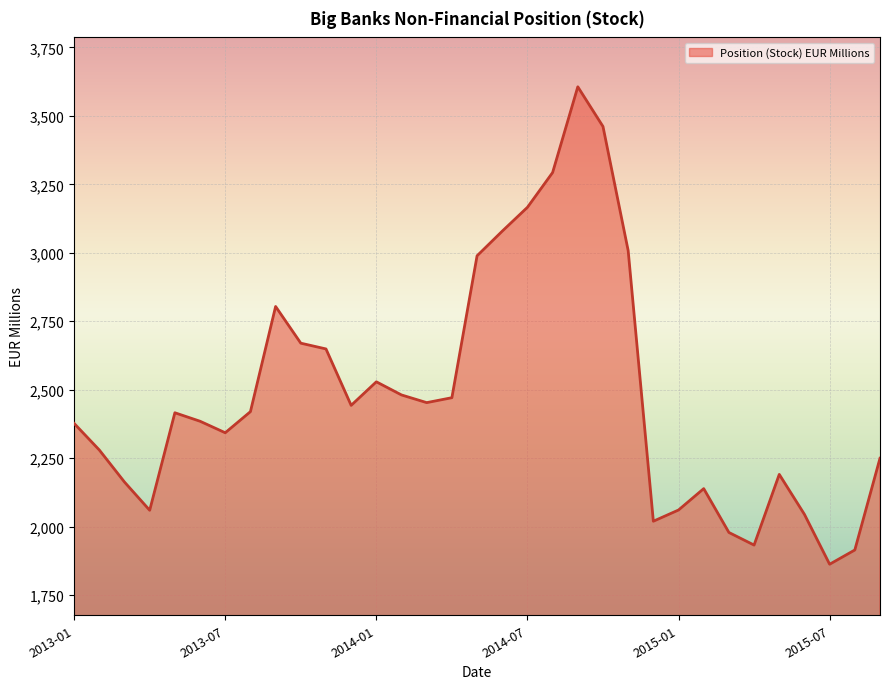

What is the smallest value displayed?

1863